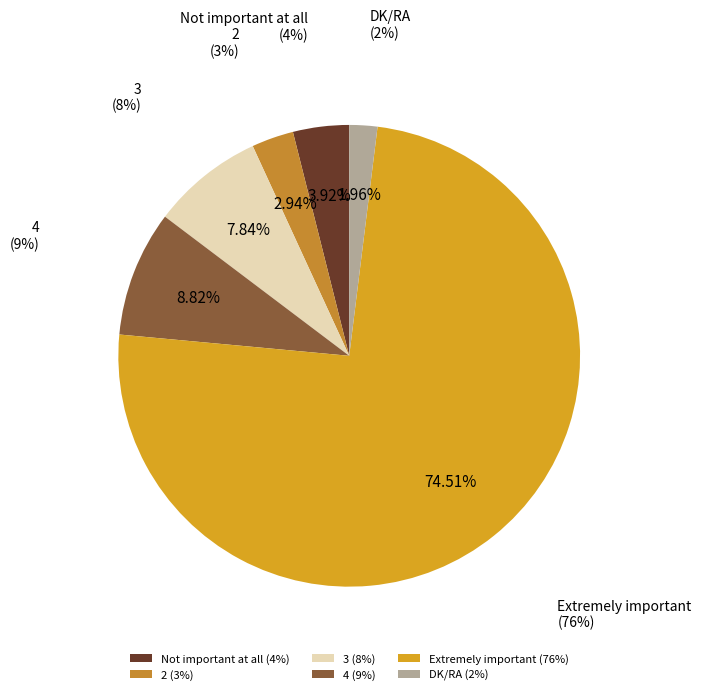

What is the total percentage of Not important at all and 4?

12.7%